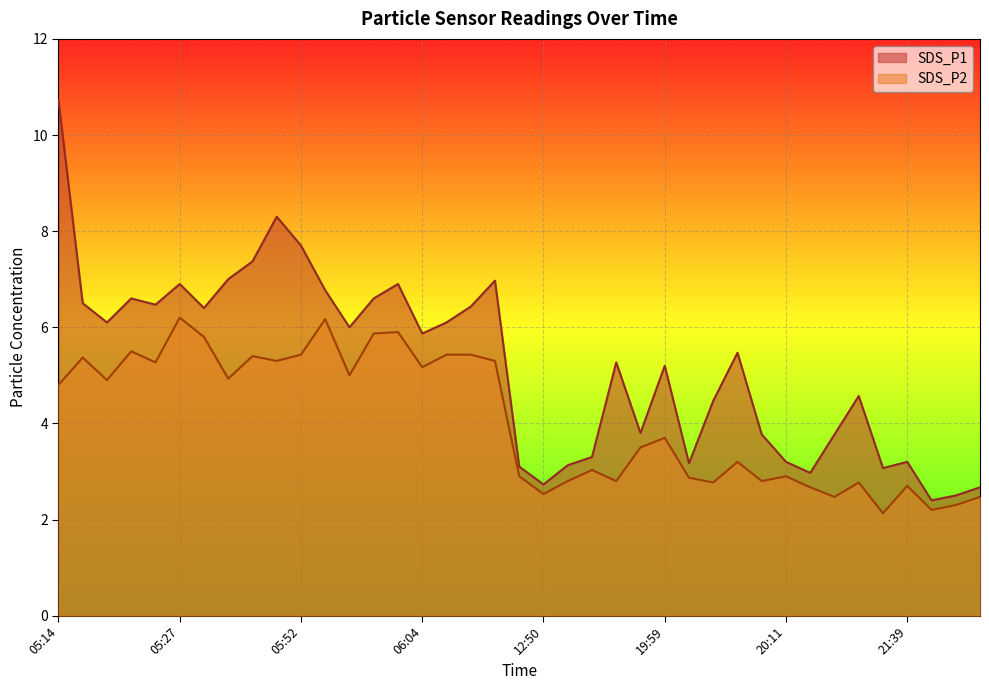

In SDS_P2, how many points are higher than both neighbors (excluding endpoints)?

12